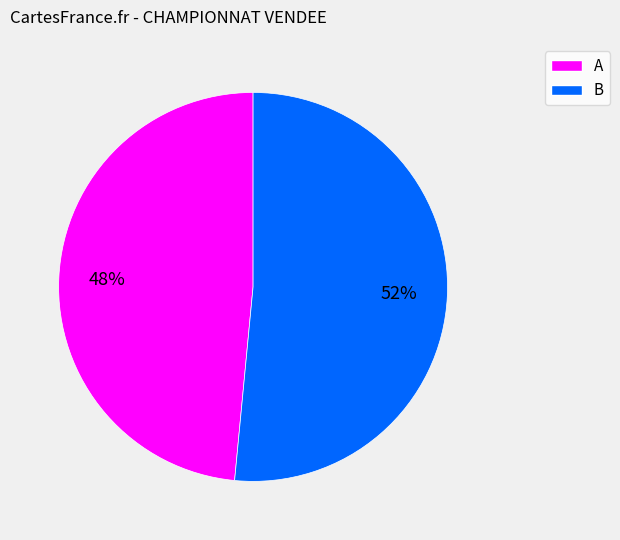

True or false: B accounts for 58% of the total.

False